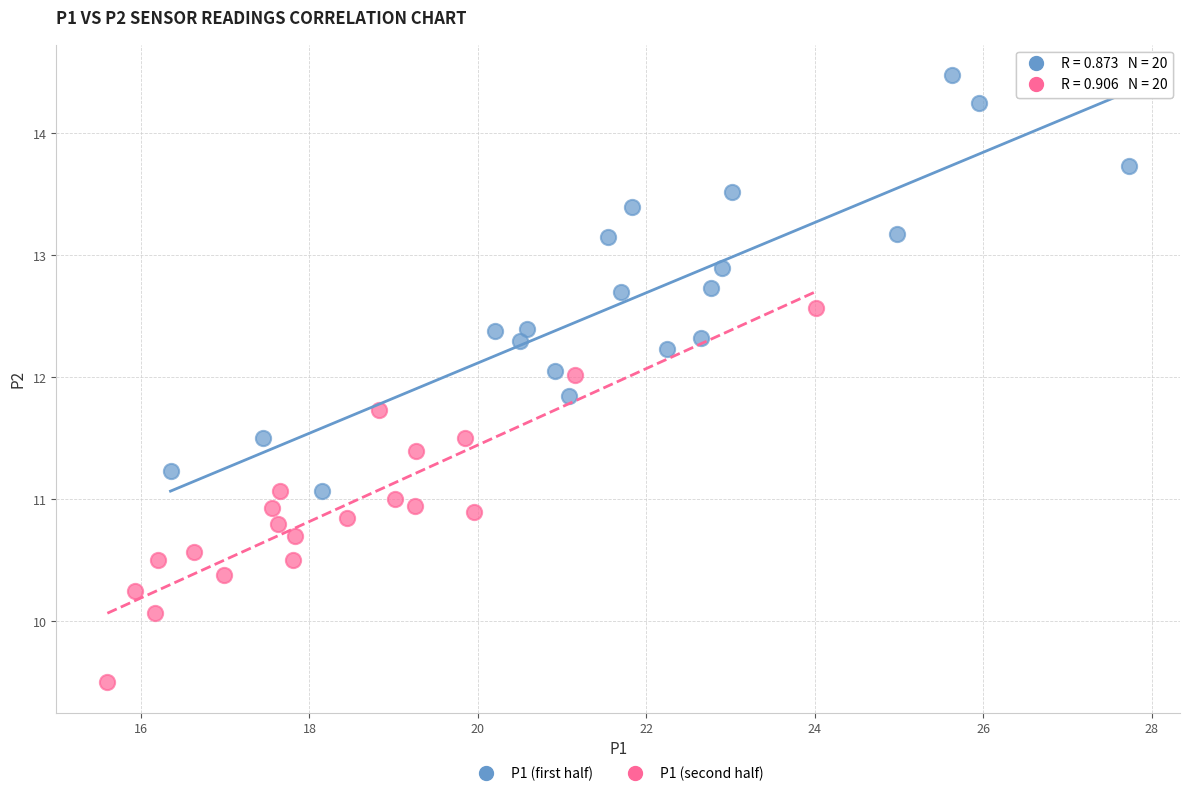

What are all the series names shown in the legend?

P1 (first half), P1 (second half)